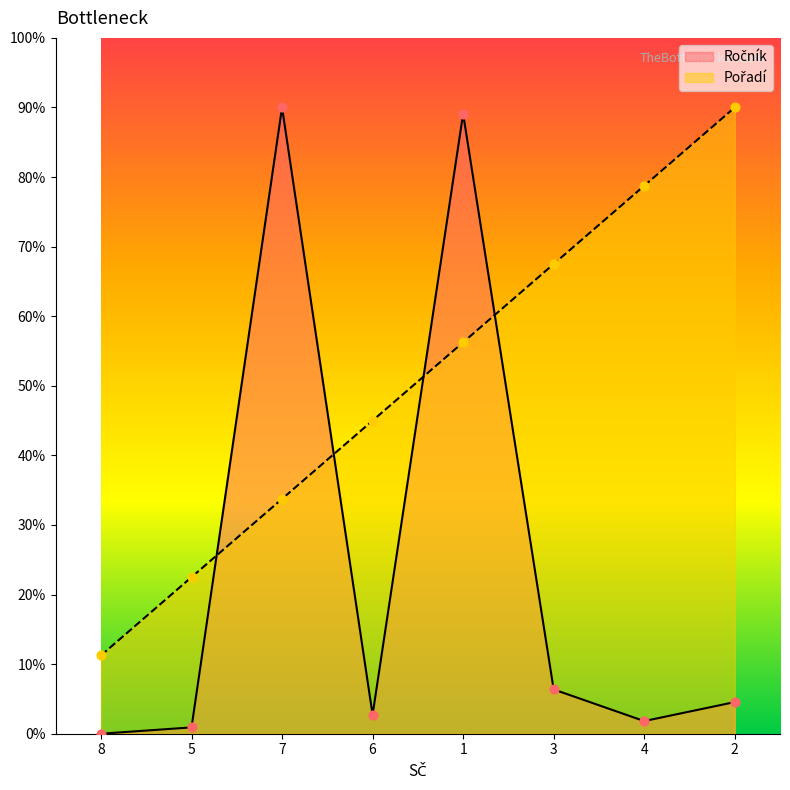

Which series has the largest Y range (max minus min)?

Ročník